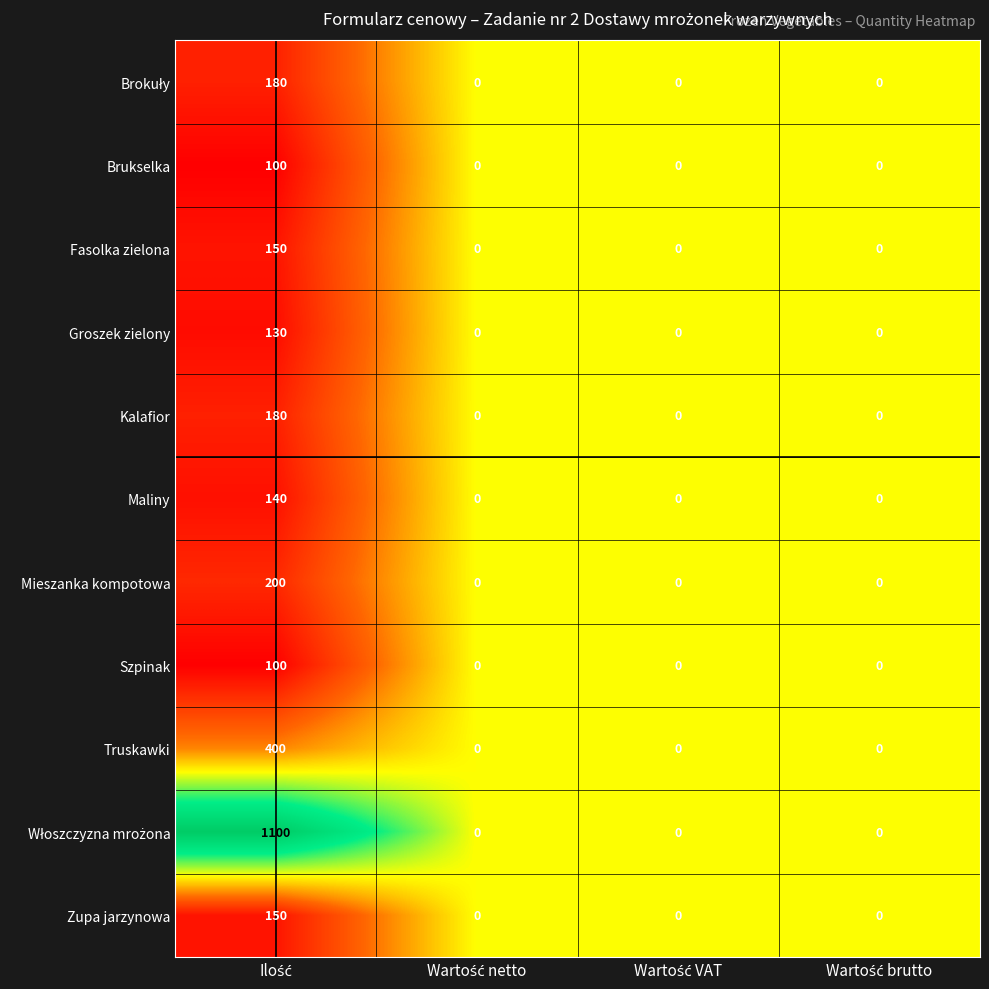

What is the sum of all Fasolka zielona values?

150